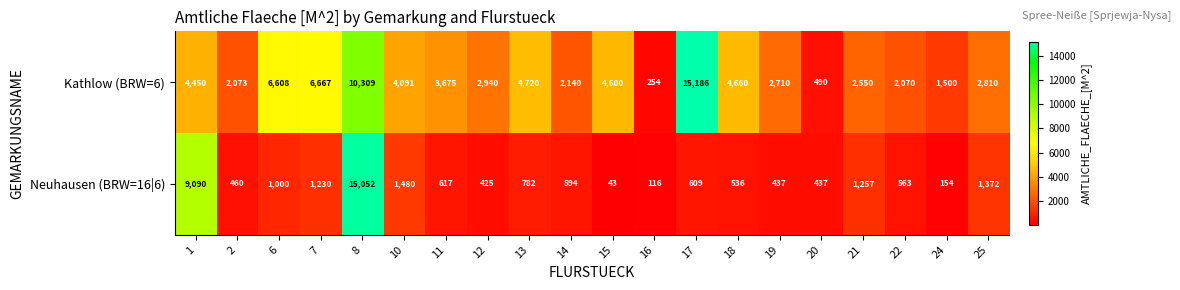

At which category is the sum across all series the highest?

8